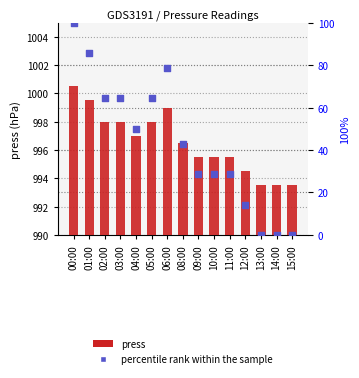

Which series reaches the maximum Y coordinate?

press